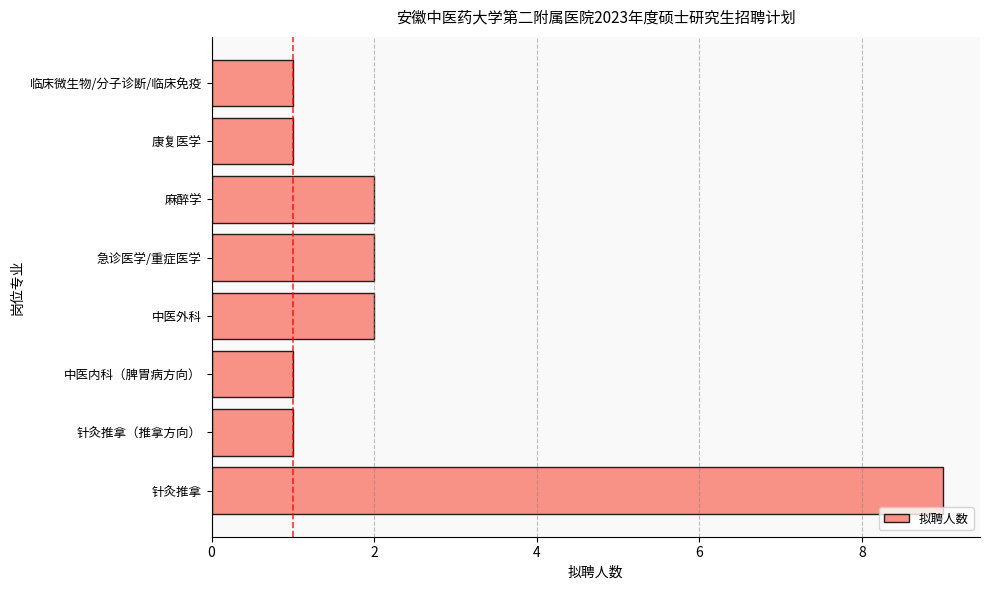

The value at 针灸推拿 is 2. True or false?

False